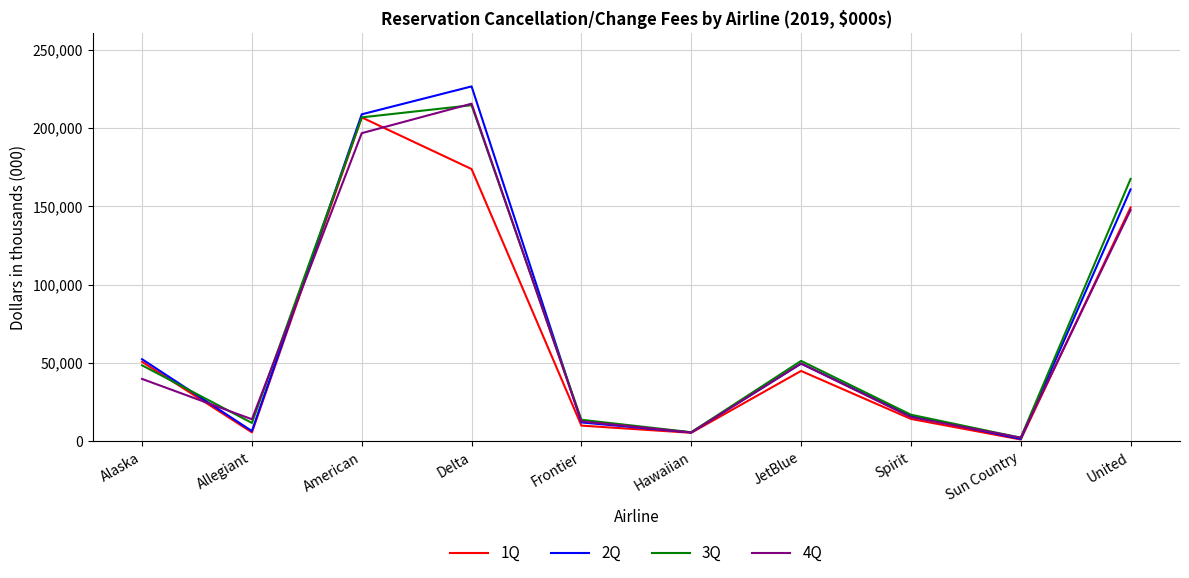

Read the 2Q value at Delta, to the nearest 50.

226500